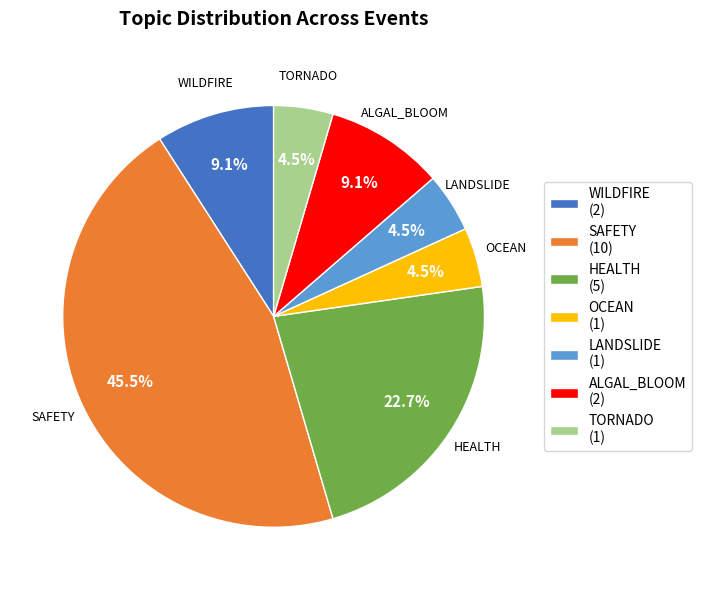

Count the number of slices in the pie.

7